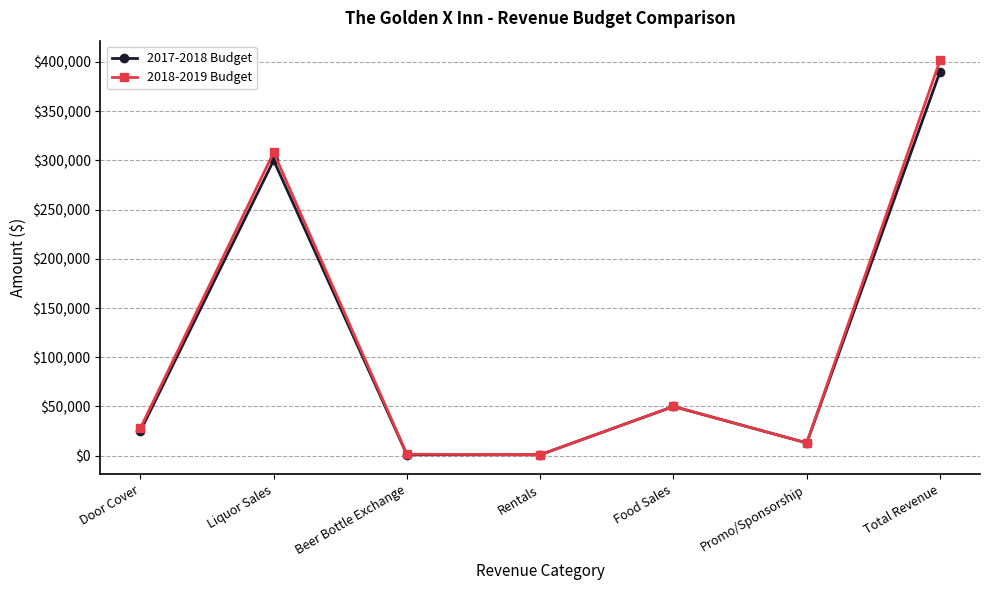

List the series in order of their peak value, lowest first.

2017-2018 Budget, 2018-2019 Budget